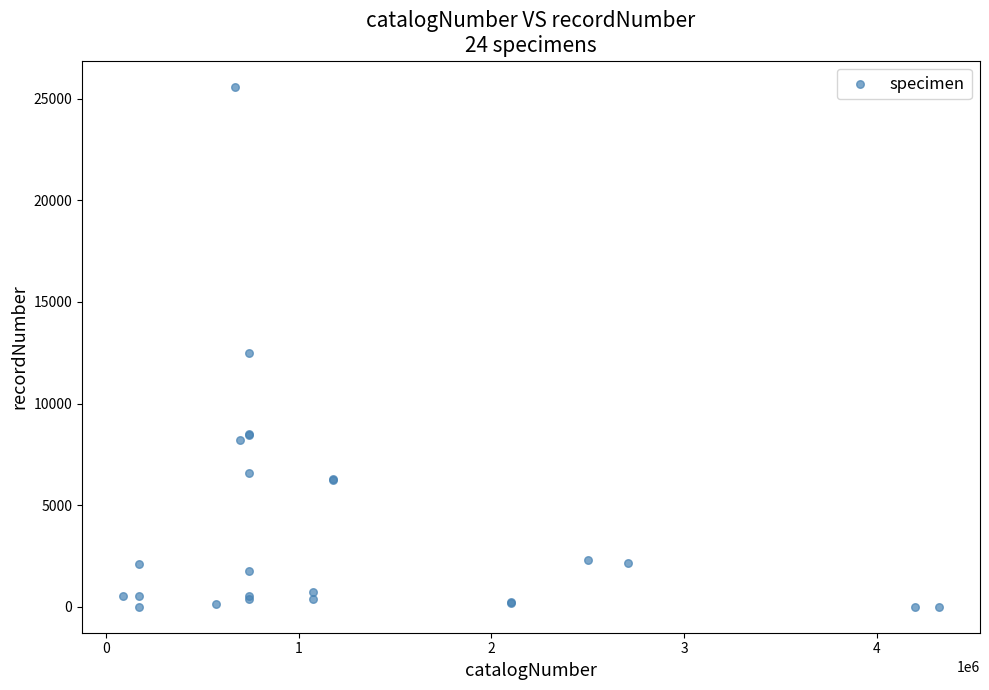

What Y value in the scatter plot is closest to 12798?

12486